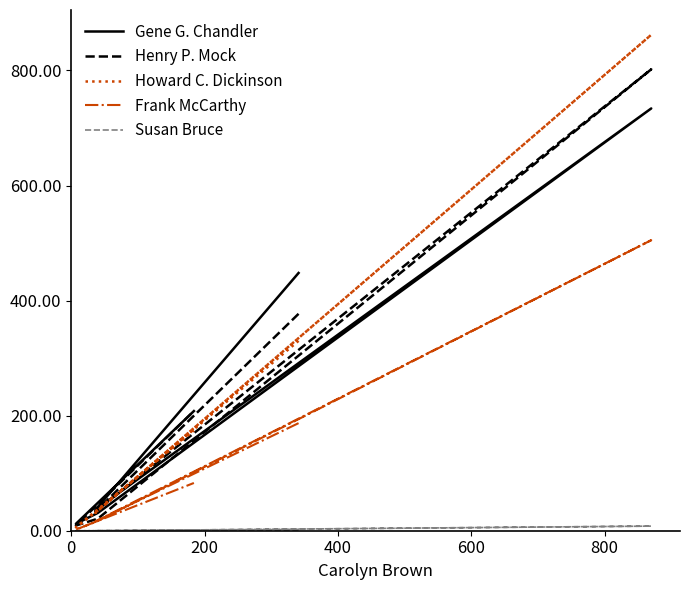

Is this an area chart (filled region under the line)?

No